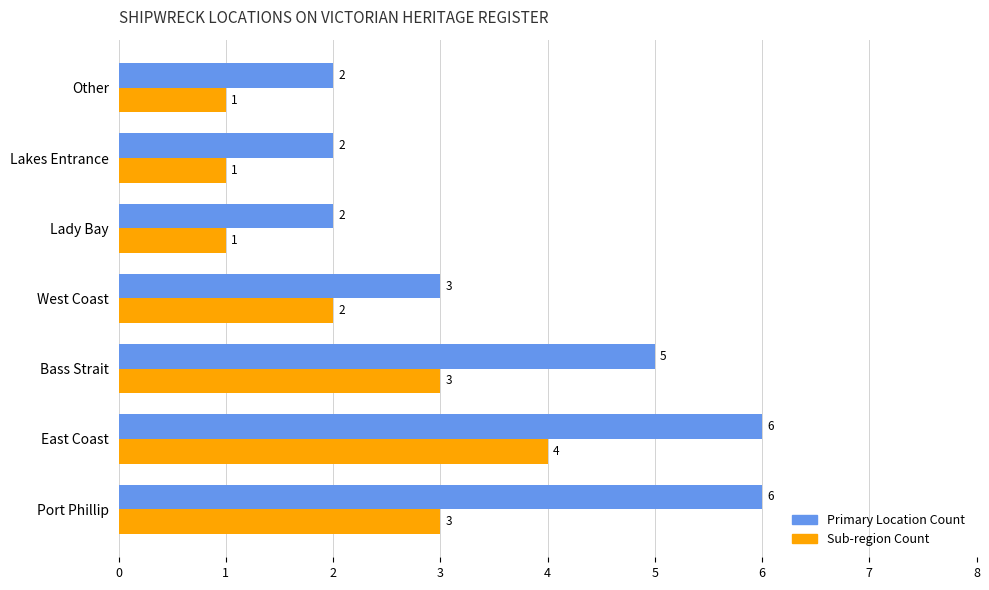

What is the total value across all series at Lady Bay?

3